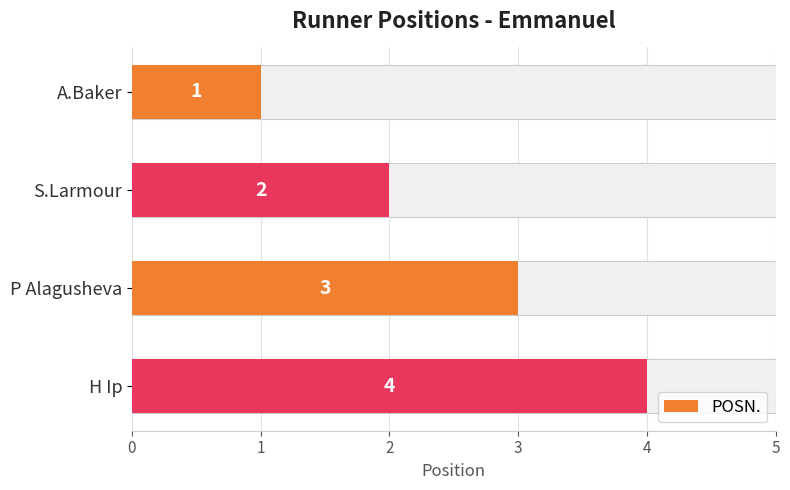

Reading left to right, list all the values displayed in this chart.

1	2	3	4